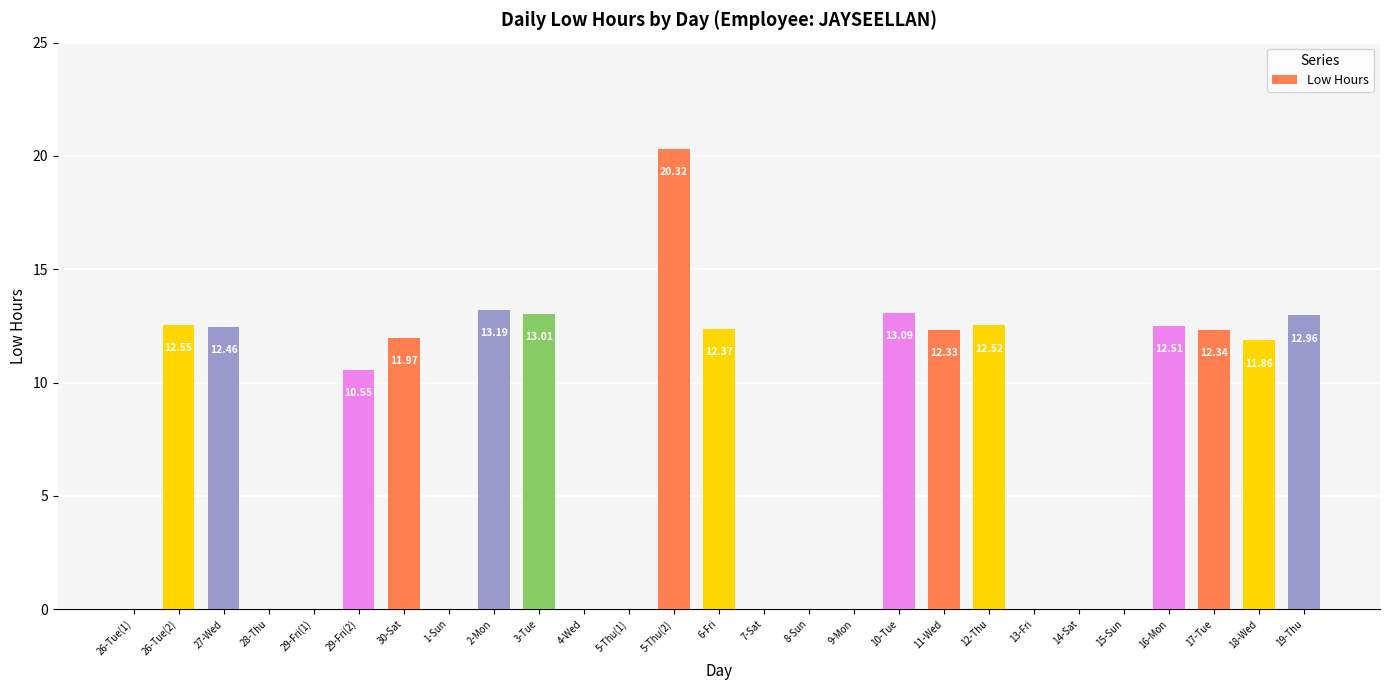

Between 10-Tue and 14-Sat, which is larger?

10-Tue